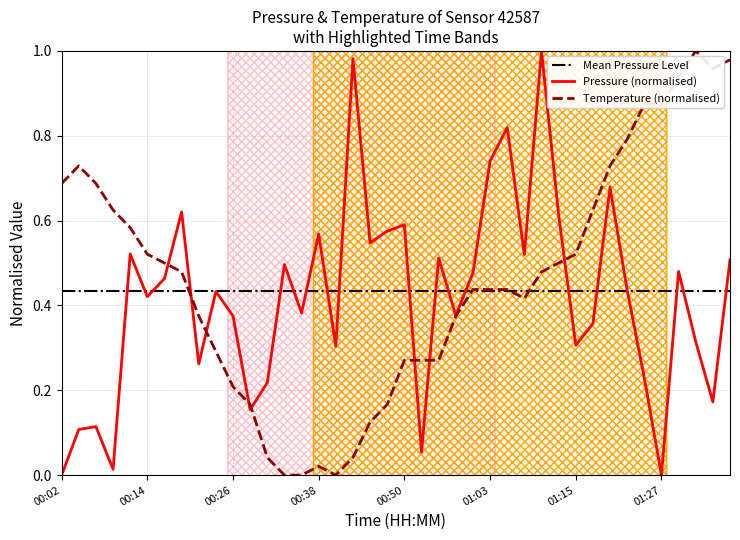

Is it true that pressure equals 0.7 at 01:20?

True